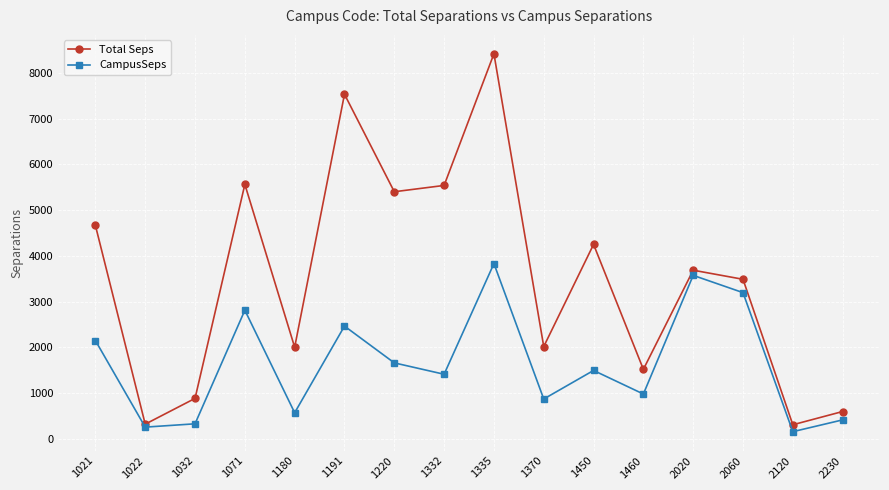

At which label is CampusSeps closest to 1993?

1021